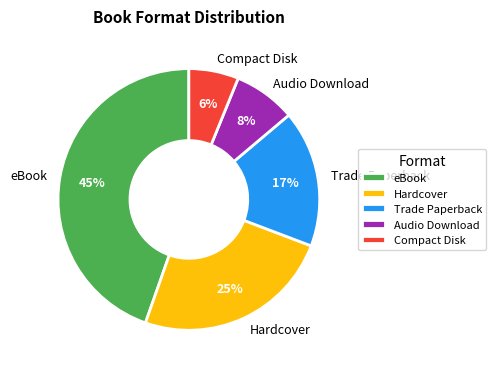

Is Audio Download the majority of the pie?

No